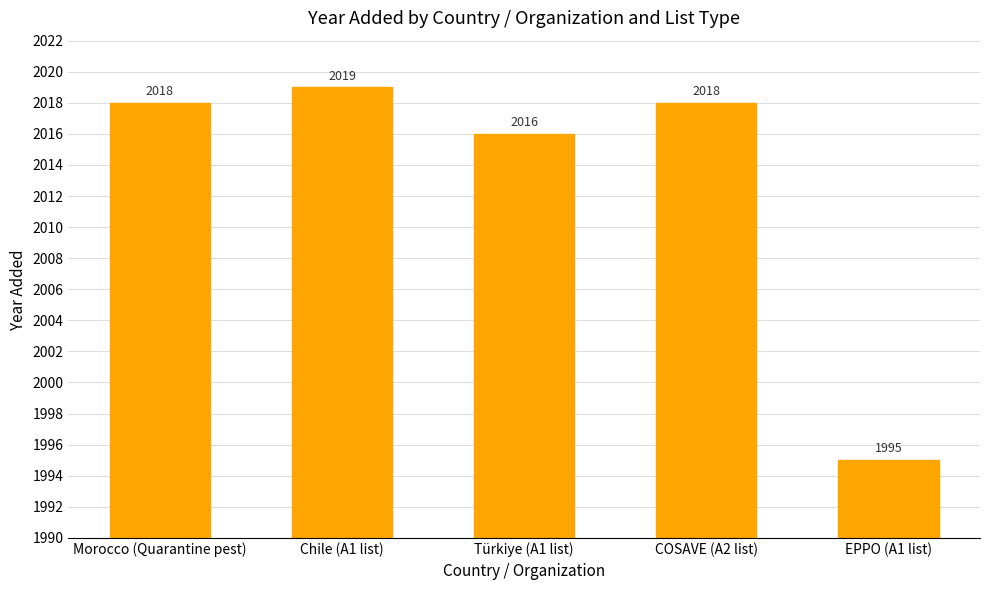

Read the value at Türkiye (A1 list).

2016